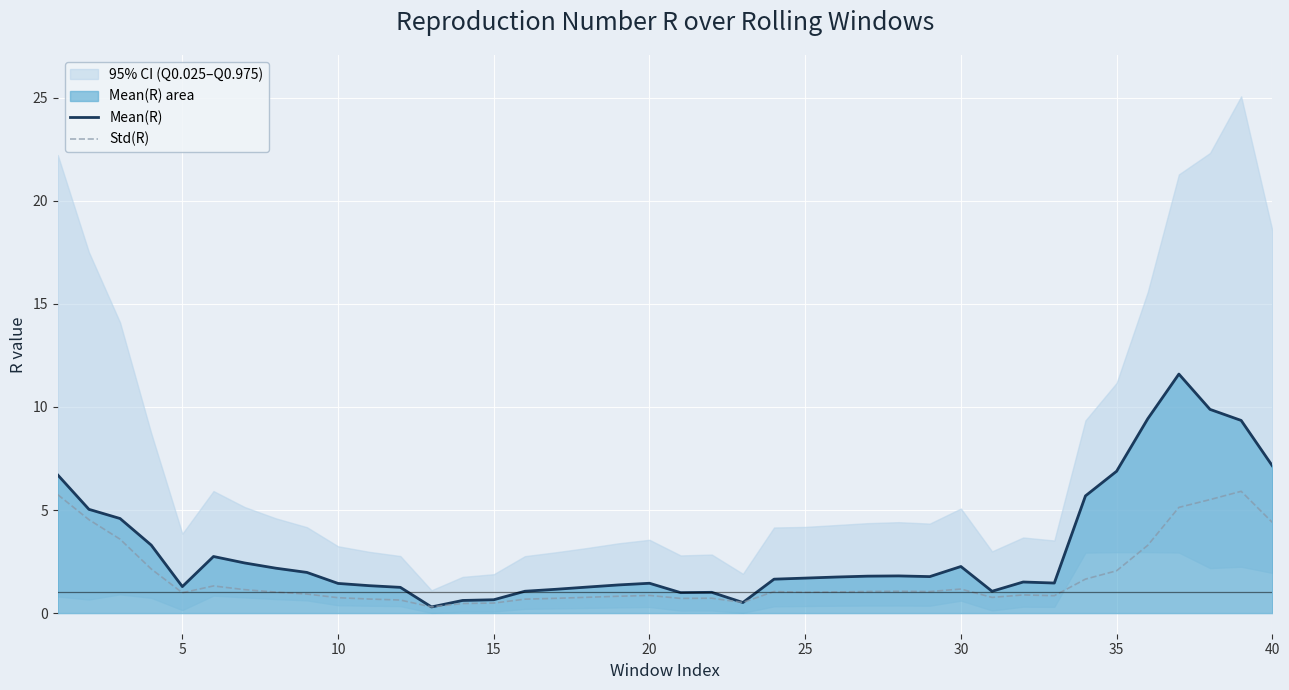

How many values in the Mean(R) series are below 1?

5